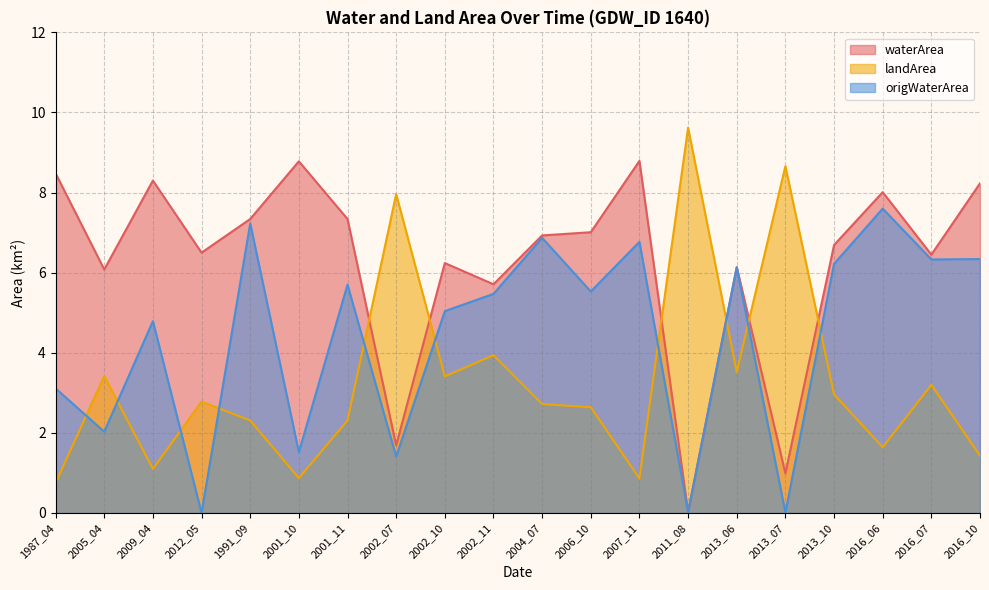

In landArea, how many points are lower than both neighbors (excluding endpoints)?

6